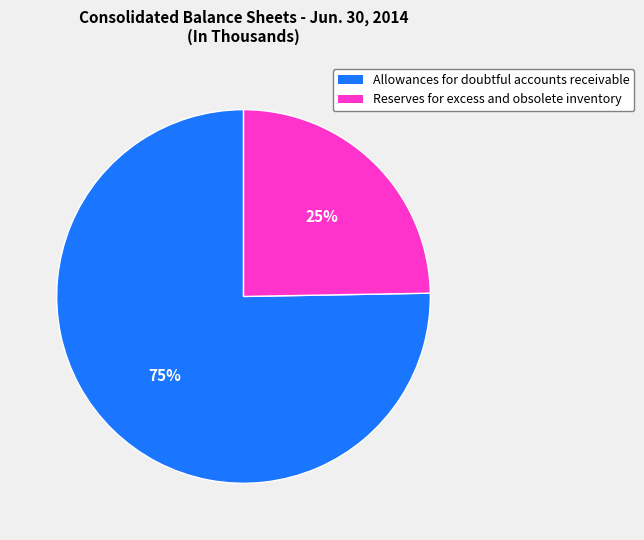

What is the majority slice?

Allowances for doubtful accounts receivable